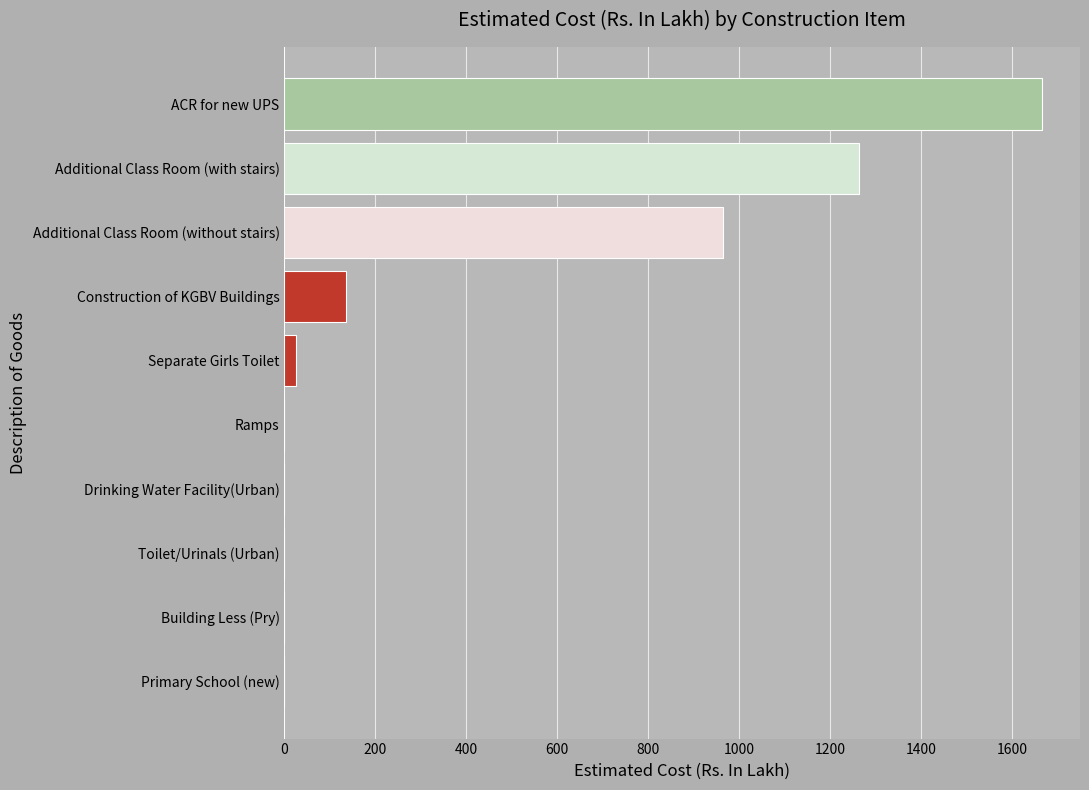

At which label is the value closest to 832?

Additional Class Room (without stairs)